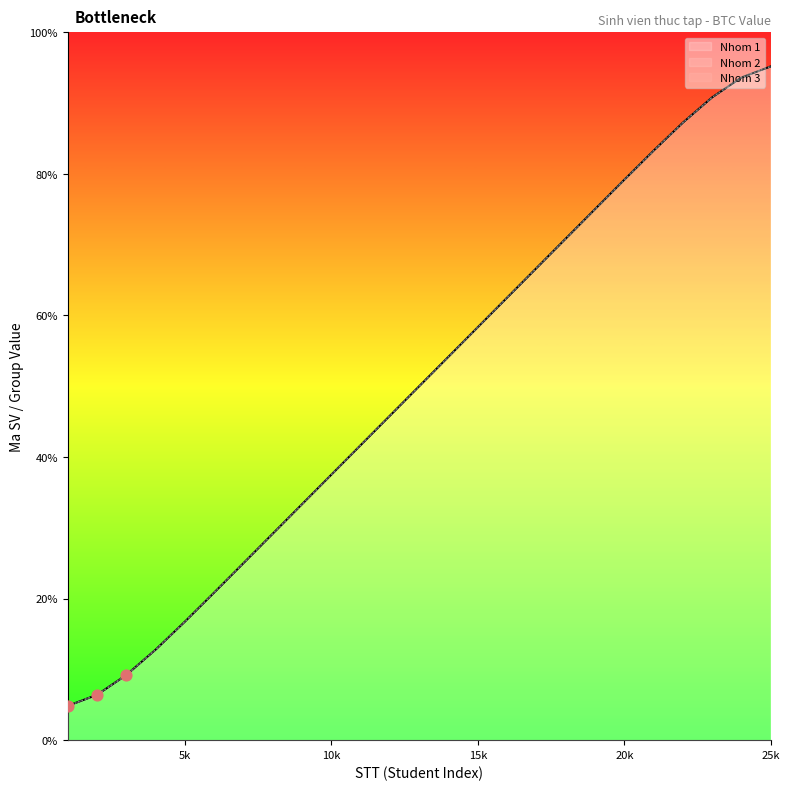

At which category is the sum across all series the highest?

25k